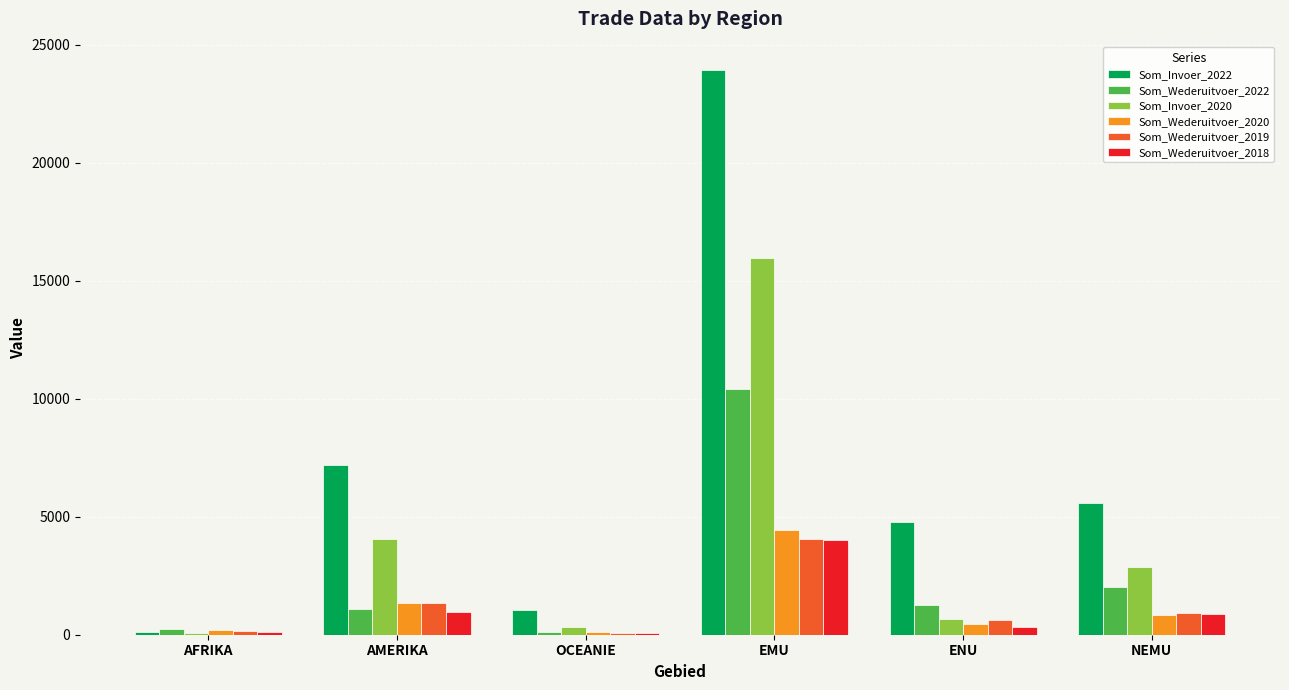

What is the highest value of the Som_Wederuitvoer_2022 series?

10415.6